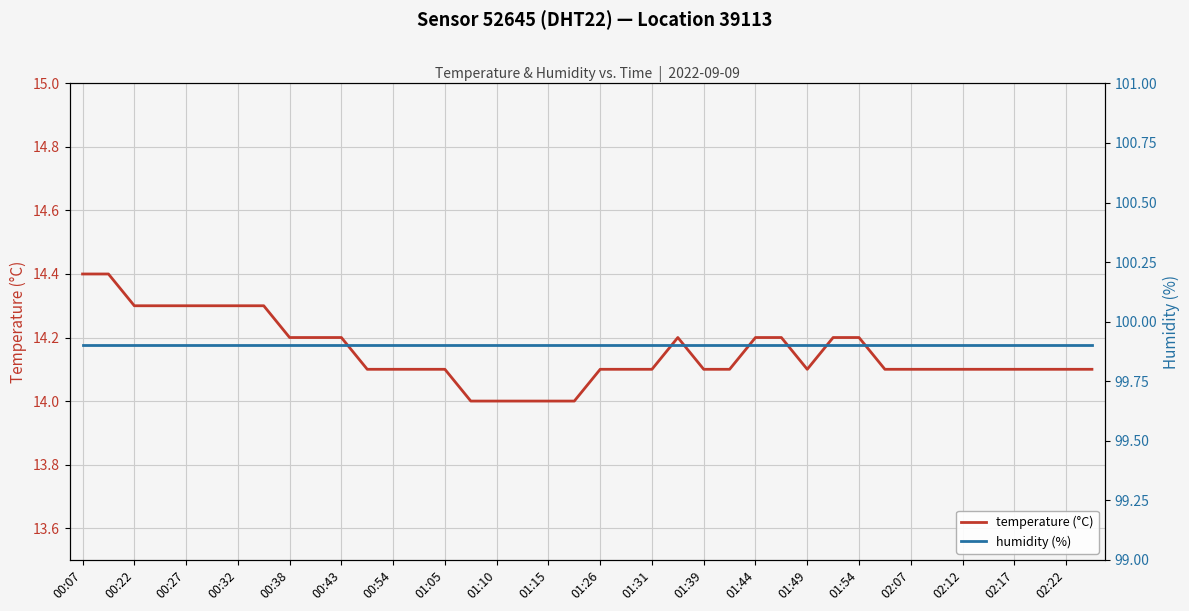

Count the temperature (°C) values in the range 14 to 15.

40